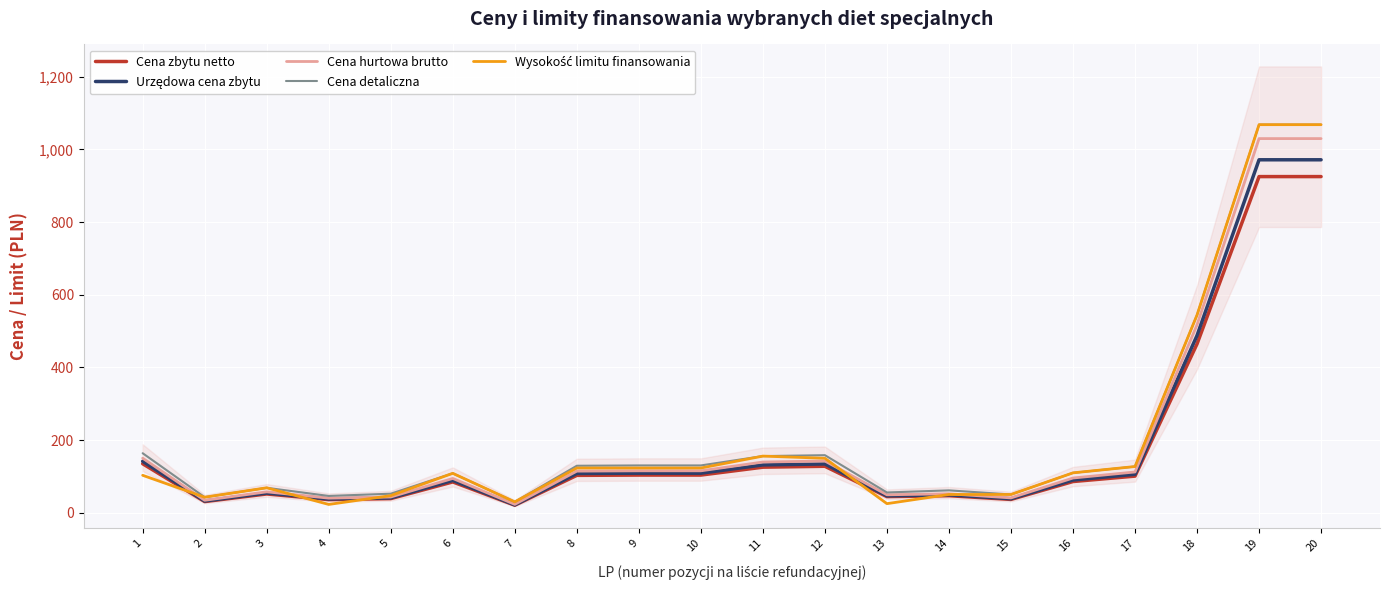

The Cena zbytu netto series shows 103.8 at 10. True or false?

True